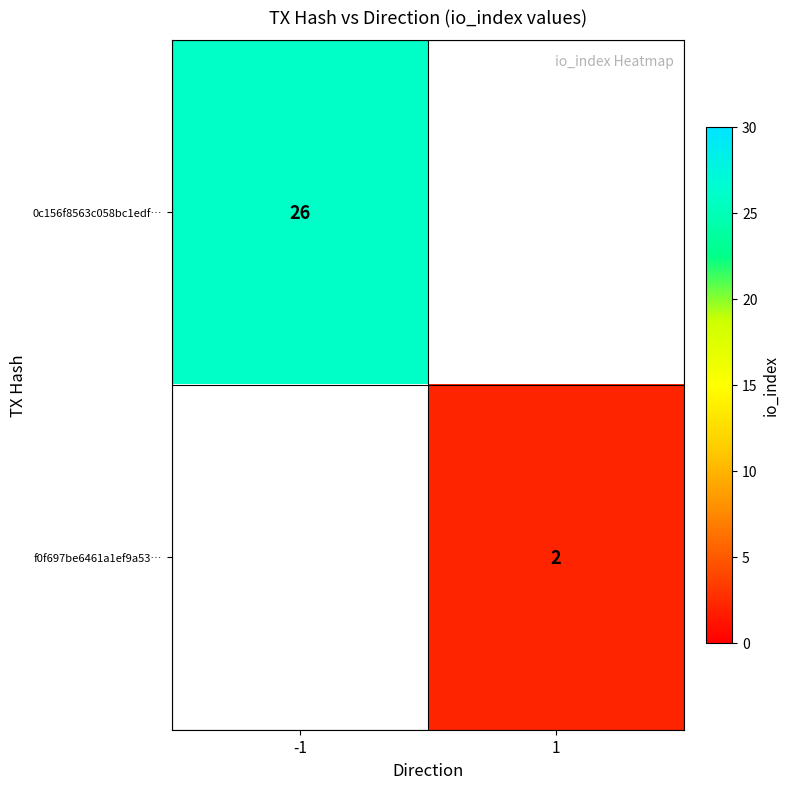

Which category has the lowest value across all series?

1